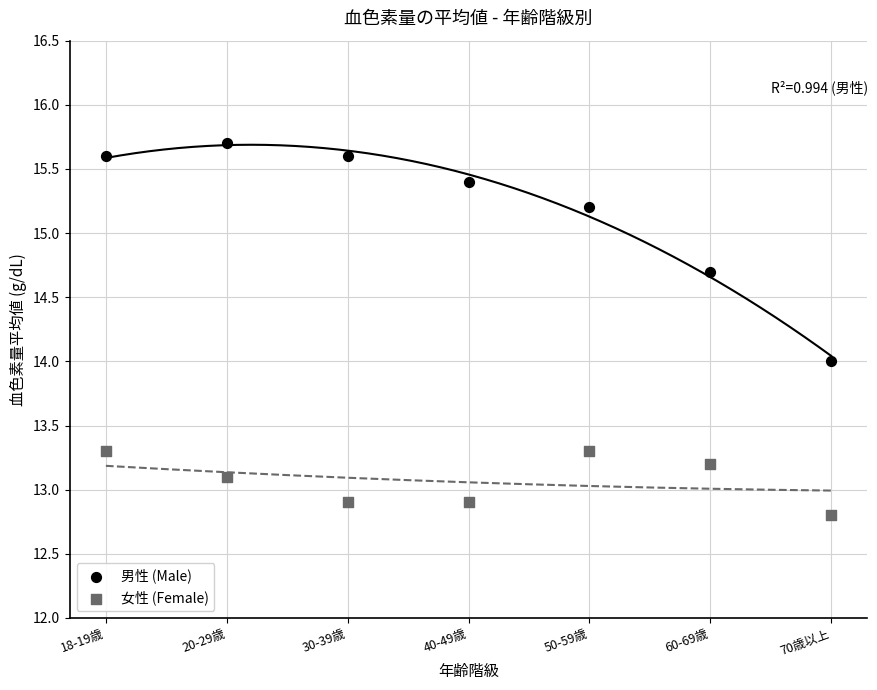

Which series contains the highest Y value?

男性 (Male)